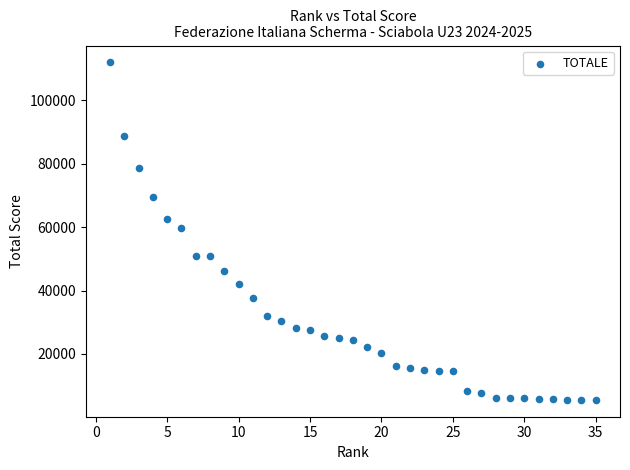

What is the range of X values (max minus min)?

34.0